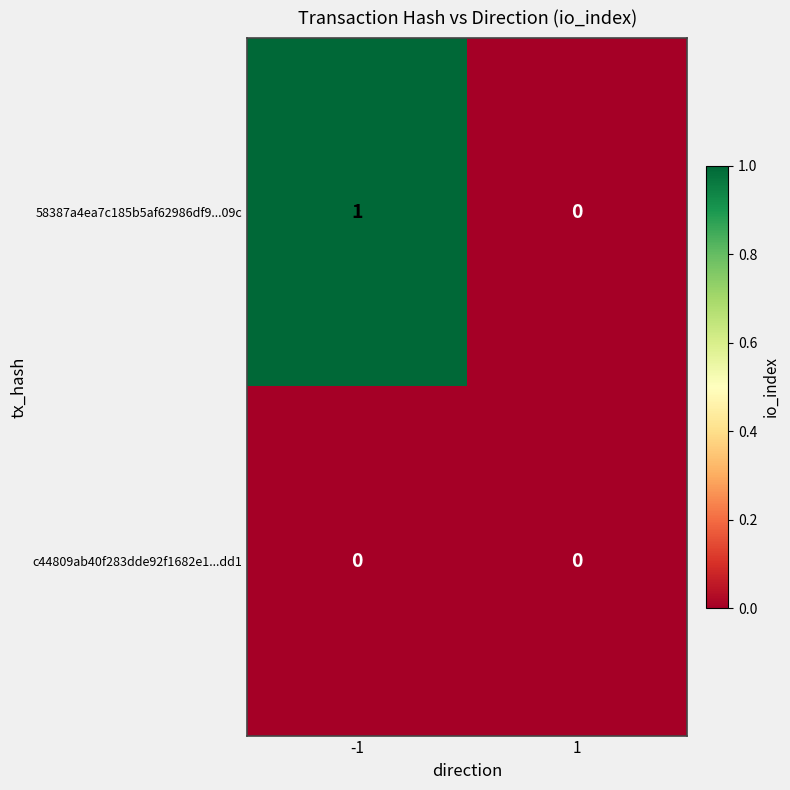

Between -1 and 1, which series saw the biggest shift?

58387a4ea7c185b5af62986df9...09c